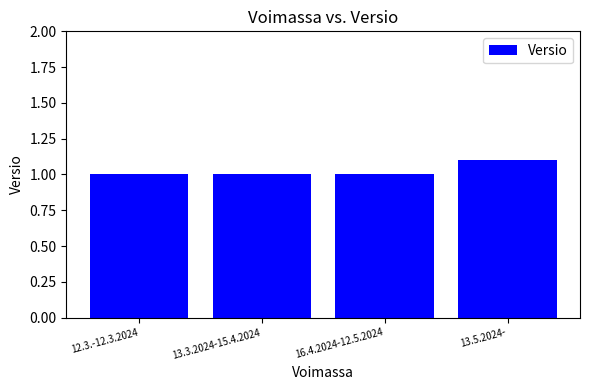

Reading left to right, transcribe all the data shown in this chart.

12.3.-12.3.2024=1.0	13.3.2024-15.4.2024=1.0	16.4.2024-12.5.2024=1.0	13.5.2024-=1.1